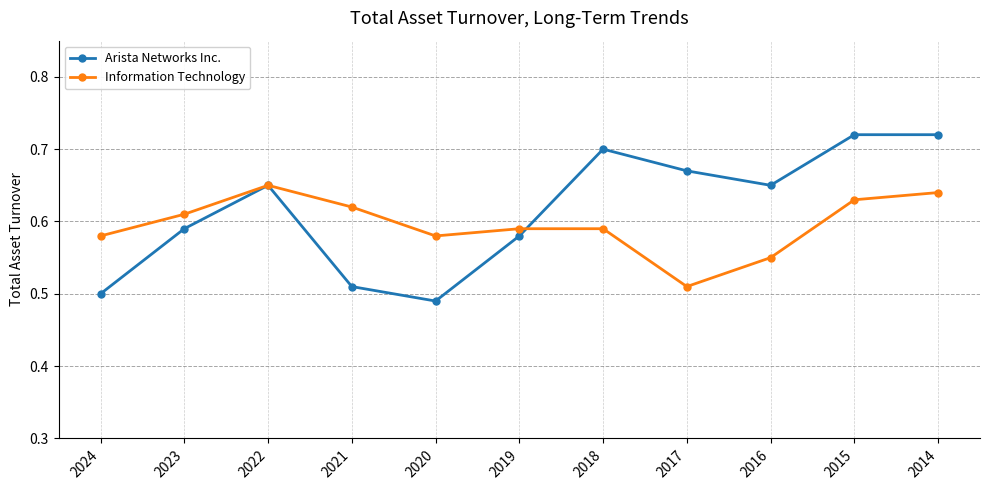

The Information Technology series shows 0.8 at 2017. True or false?

False